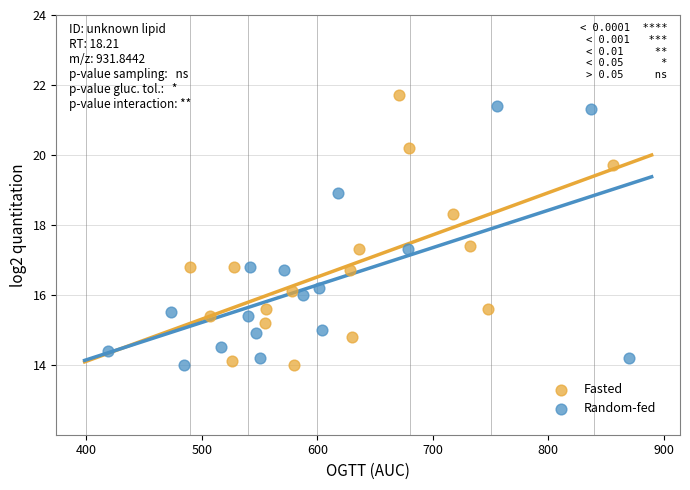

What are all the series names shown in the legend?

Fasted, Random-fed